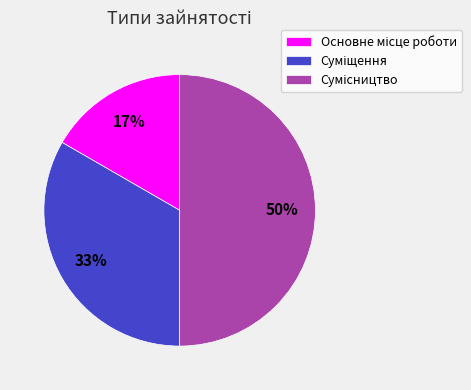

To the nearest percent, what is the average slice percentage?

33%